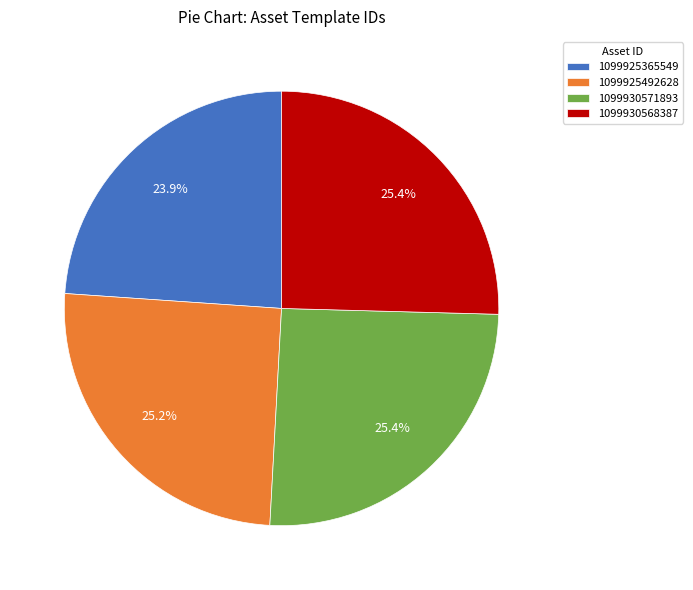

To the nearest percent, what is the combined percentage of 1099925492628 and 1099925365549?

49%